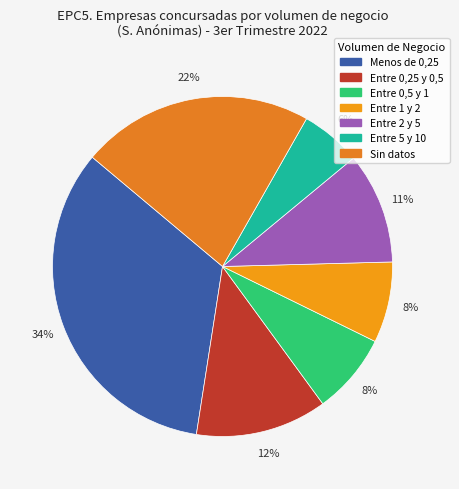

Does Entre 1 y 2 represent more than half of the total?

No